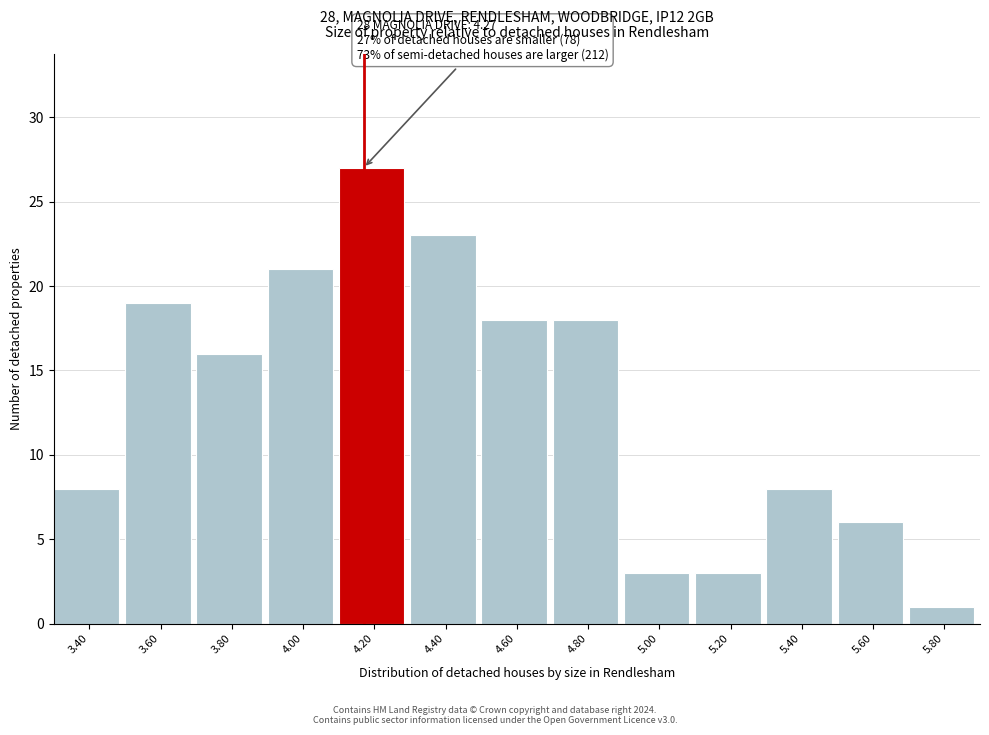

Reading left to right, what are all the values shown in this chart?

3.40=8	3.60=19	3.80=16	4.00=21	4.20=27	4.40=23	4.60=18	4.80=18	5.00=3	5.20=3	5.40=8	5.60=6	5.80=1